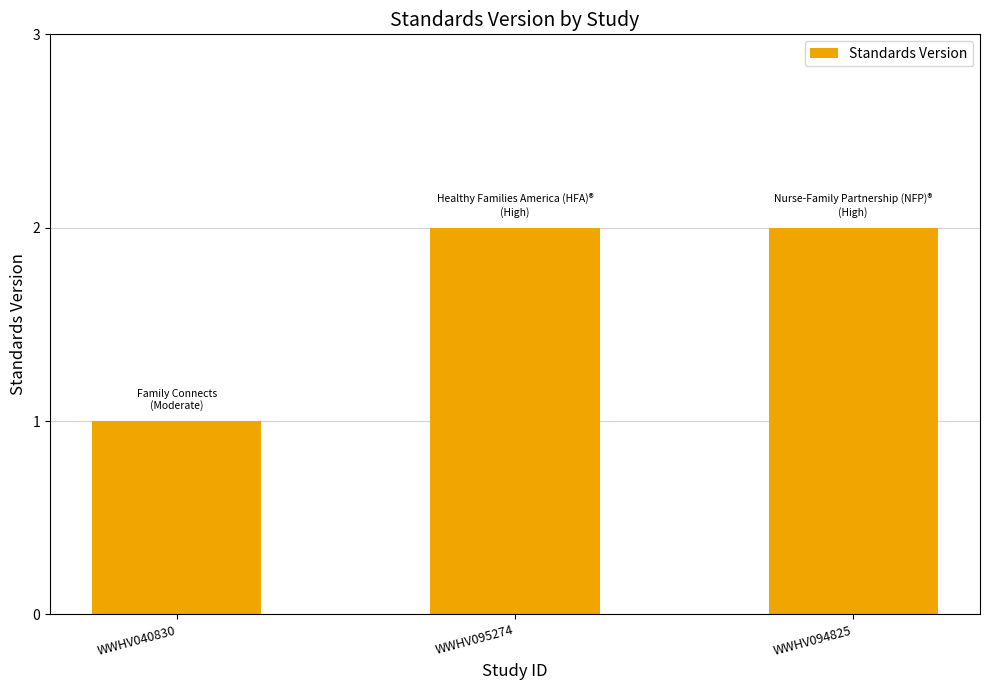

Read the value at WWHV095274.

2